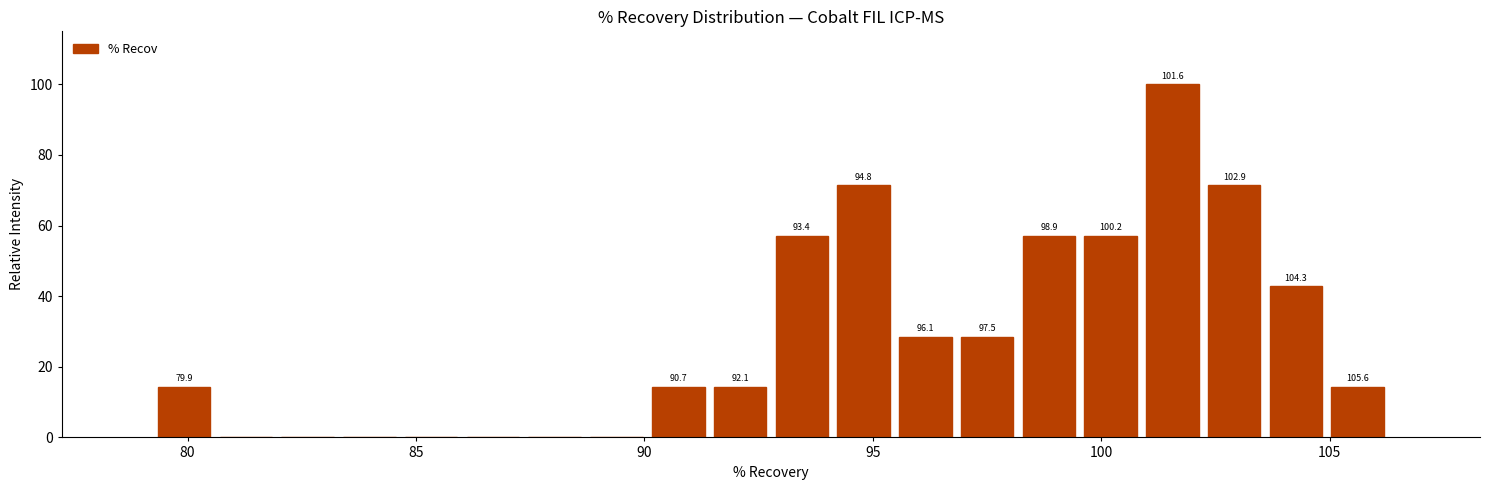

Around what value on the x-axis is the tallest bar? Give the approximate position of its centre, as read against the axis.

101.5